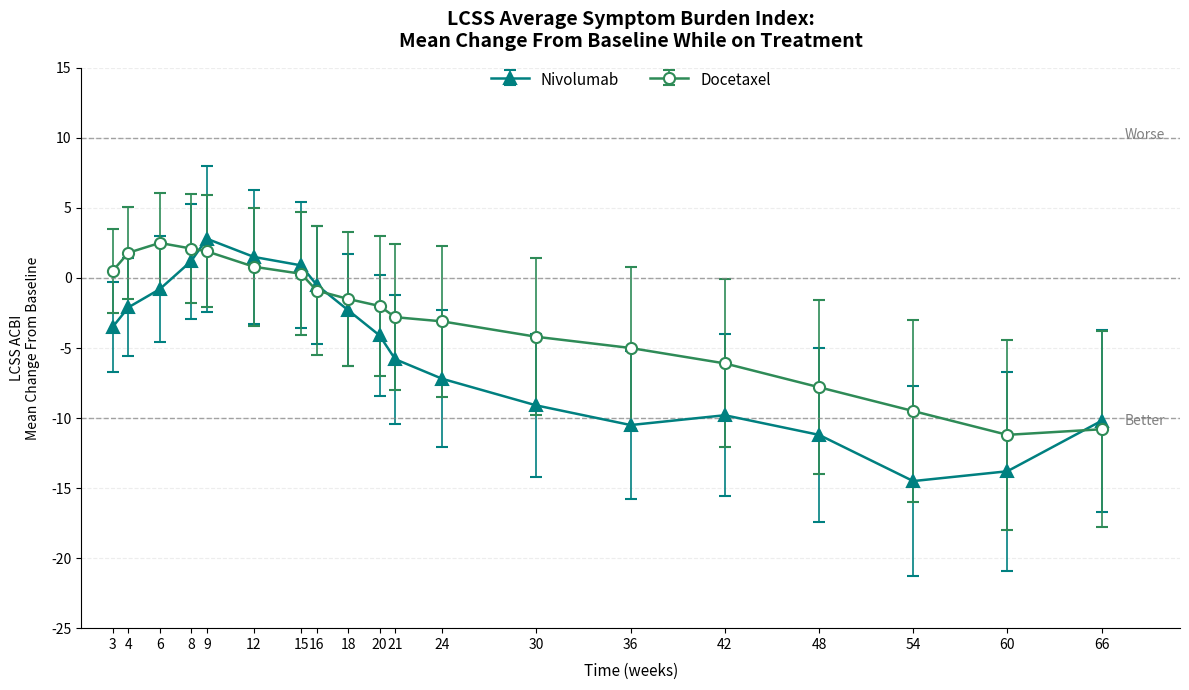

What is the value of the Nivolumab point at the 6th from the left?

1.5